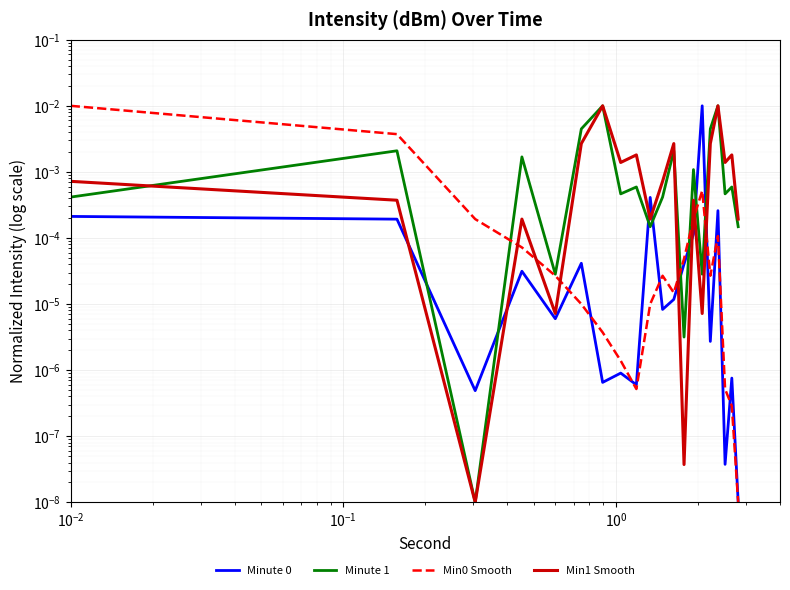

How many lines are shown in the chart?

4